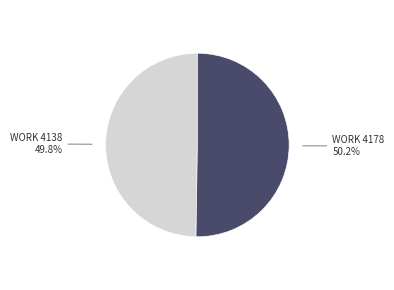

Approximately how many times larger is the value at WORK 4178 compared to WORK 4138?

1.0